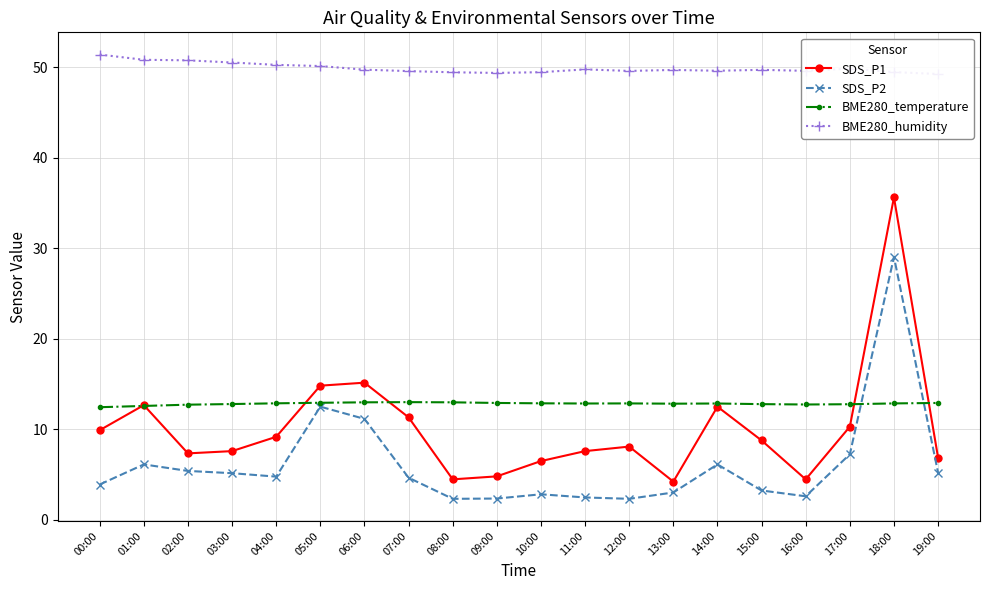

True or false: SDS_P2 has a value of 1.0 at 13:00.

False